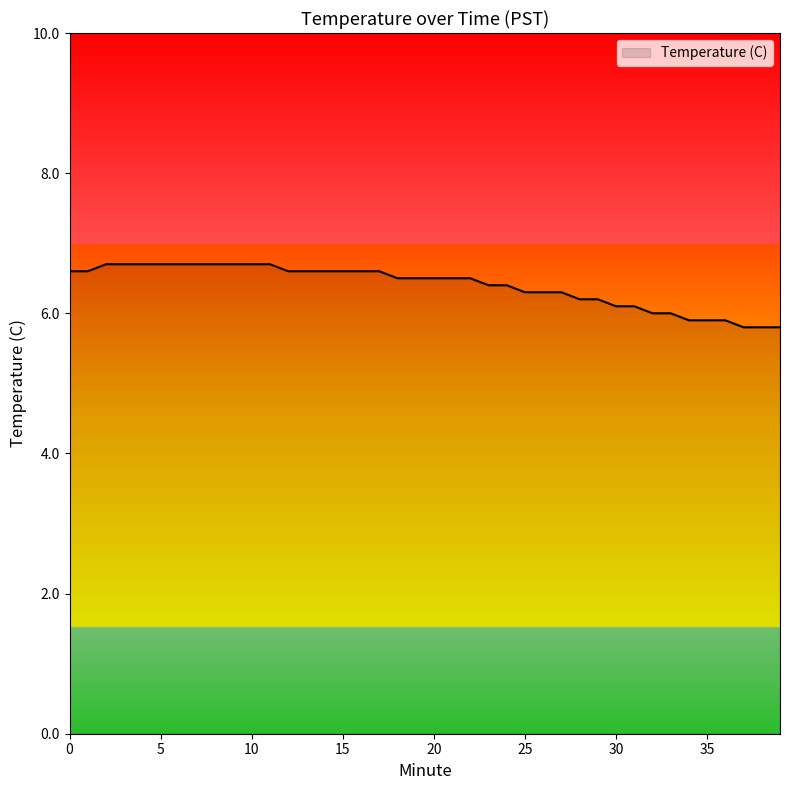

How many lines are shown in the chart?

1